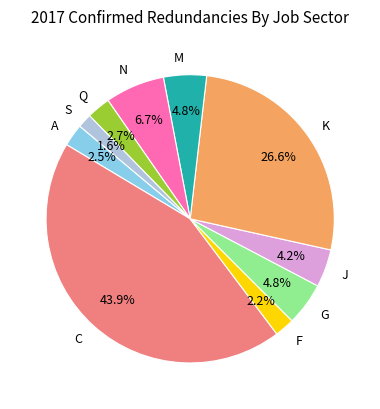

Approximately how many times larger is the value at Q compared to C?

0.1